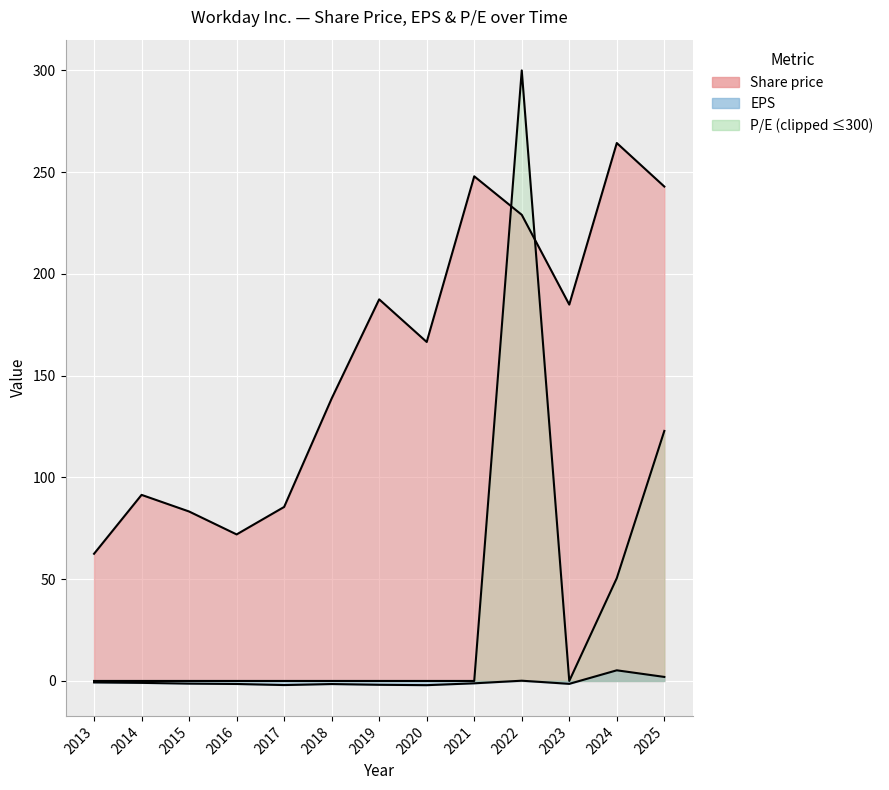

Where does the Share price series first go above 166?

2019